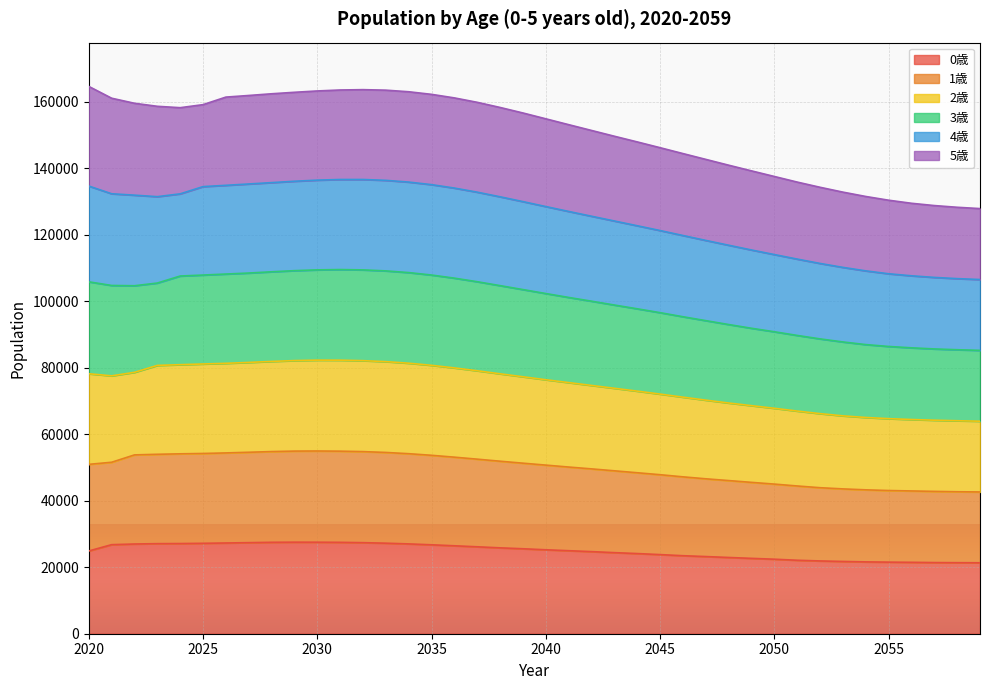

True or false: 3歳 has a value of 249654 at 2021.

False